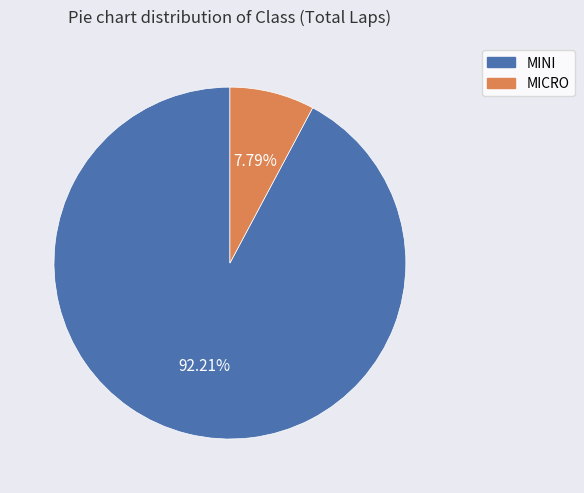

What percentage is the MINI slice, to the nearest percent?

92%